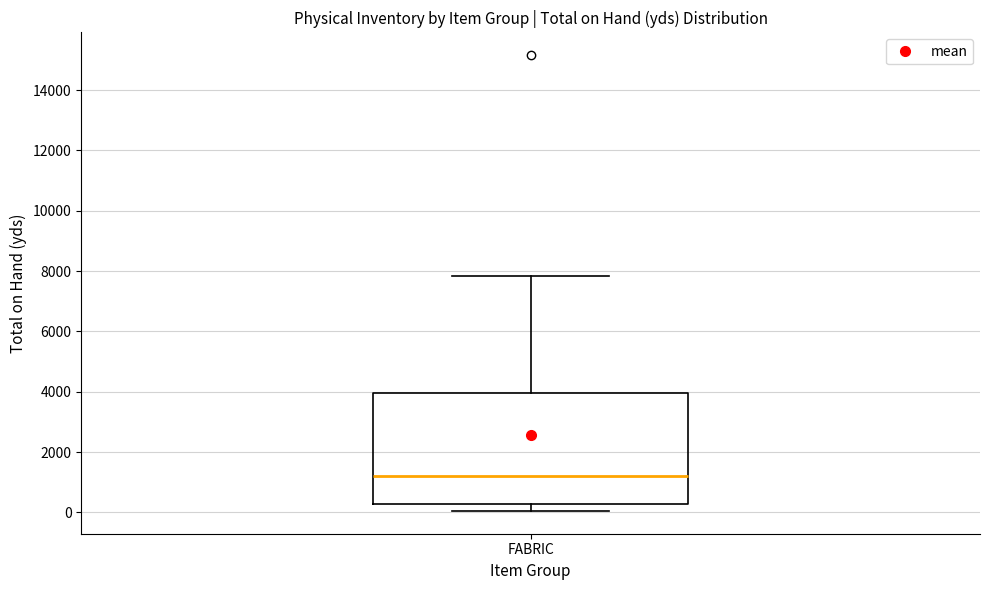

Where does the median line of the box for FABRIC sit on the y-axis? The values are not printed on the chart, so give them approximately, as read against the axis.

1200